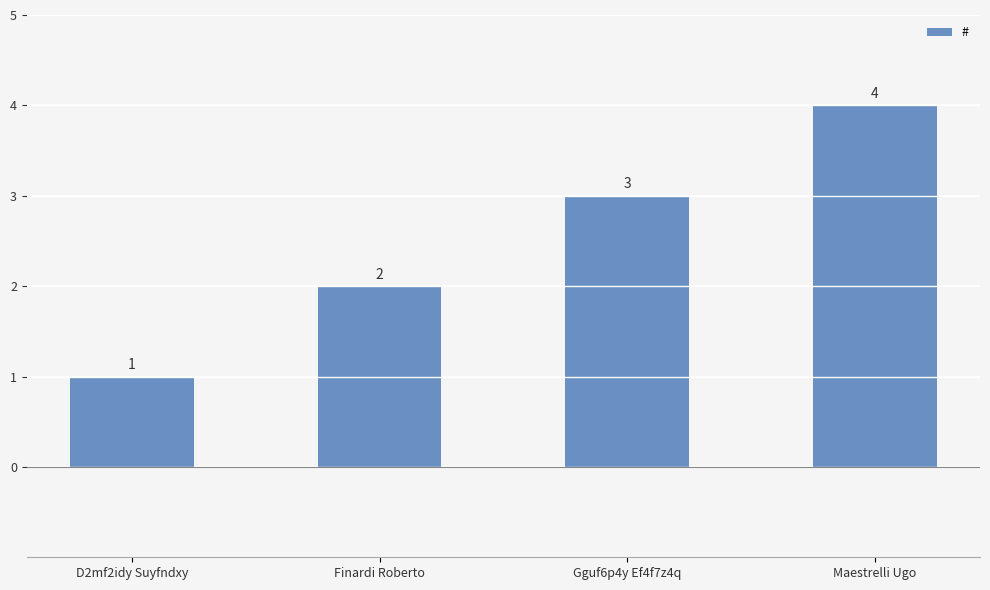

Reading left to right, transcribe all the data shown in this chart.

1	2	3	4